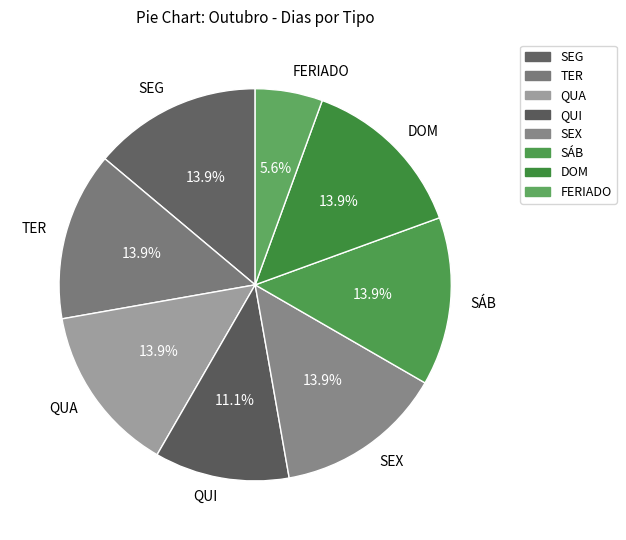

What percentage is the QUI slice, to the nearest percent?

11%